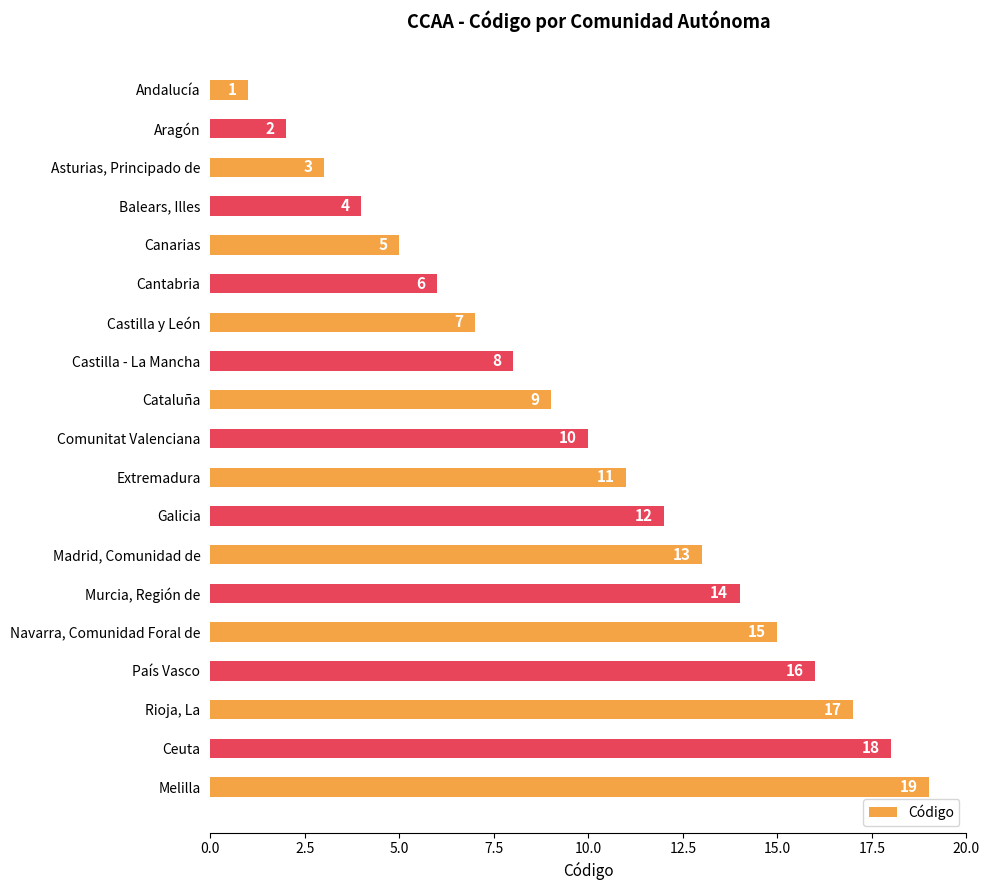

Does the chart contain stacked bars?

No